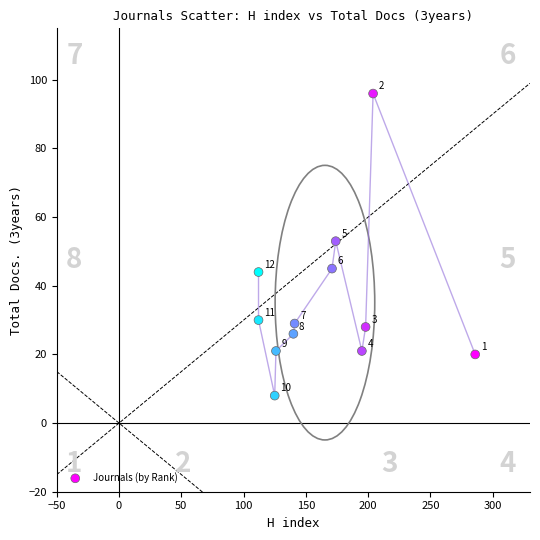

What is the range of Y values (max minus min)?

88